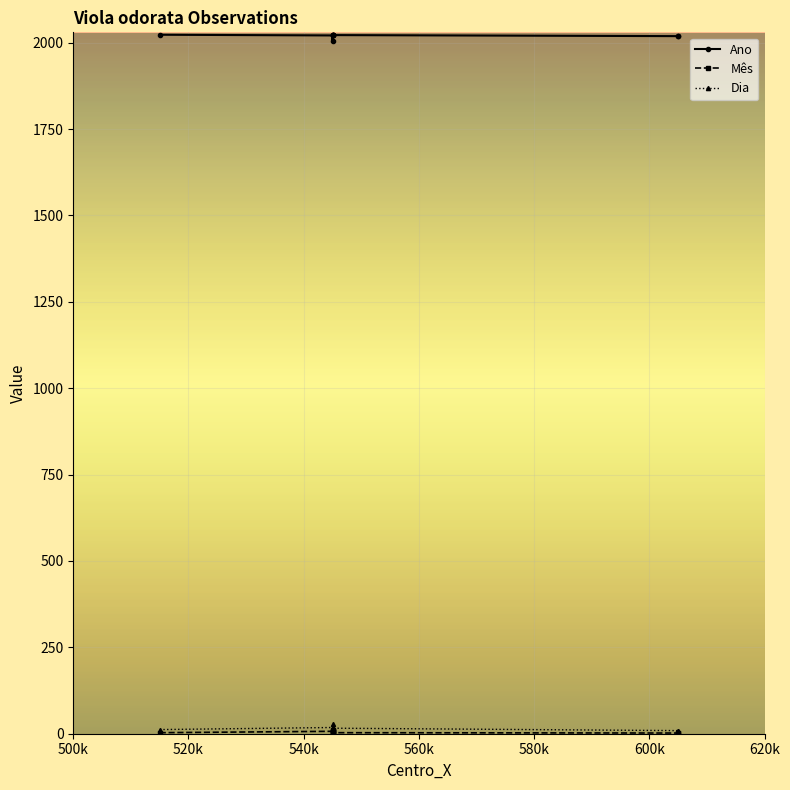

Which series has the widest spread of values?

Dia